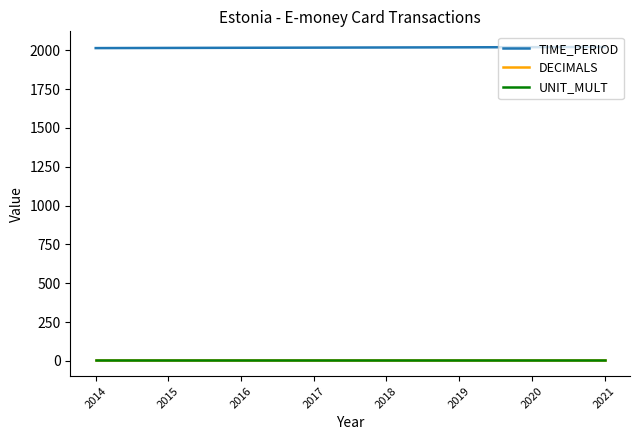

How many lines are shown in the chart?

3